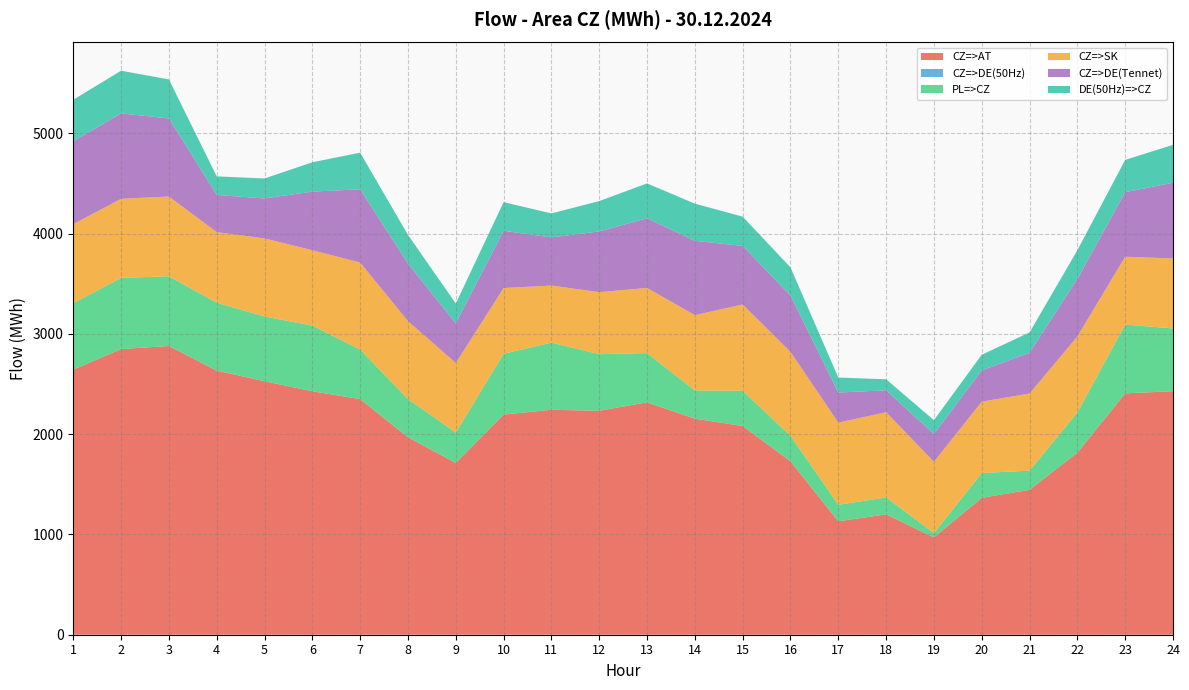

Reading left to right, list all the values displayed in this chart.

CZ=>AT: 2642.9	2848.3	2878.6	2632.6	2527.5	2427.1	2348.9	1968.6	1712.4	2195.0	2242.5	2232.8	2316.6	2153.7	2080.9	1729.0	1130.8	1200.0	970.3	1365.1	1444.5	1815.2	2406.4	2427.7
CZ=>DE(50Hz): 0.0	0.0	0.0	0.0	0.0	0.0	0.0	0.0	0.0	0.0	0.0	0.0	0.0	0.0	0.0	0.0	0.0	0.0	0.0	0.0	0.0	0.0	0.0	0.0
PL=>CZ: 661.5	709.2	695.1	677.2	645.2	654.4	493.9	380.5	302.7	606.5	669.6	564.0	491.3	281.6	351.6	254.2	164.9	168.9	42.5	246.6	191.8	400.4	685.7	626.0
CZ=>SK: 789.2	788.2	795.1	704.2	778.4	751.7	867.2	777.7	693.6	654.9	569.1	618.4	649.3	750.7	860.2	837.0	818.9	849.2	711.0	712.0	768.4	757.7	676.3	697.7
CZ=>DE(Tennet): 826.4	851.6	778.3	370.4	398.3	584.6	730.7	572.9	395.4	570.8	479.4	605.4	694.8	741.1	583.6	561.4	299.6	218.9	277.1	311.6	406.2	573.3	643.4	755.0
DE(50Hz)=>CZ: 413.2	425.8	389.1	185.2	199.2	292.3	365.3	286.4	197.7	285.4	239.7	302.7	347.4	370.5	291.8	280.7	149.8	109.4	138.6	155.8	203.1	286.7	321.7	377.5